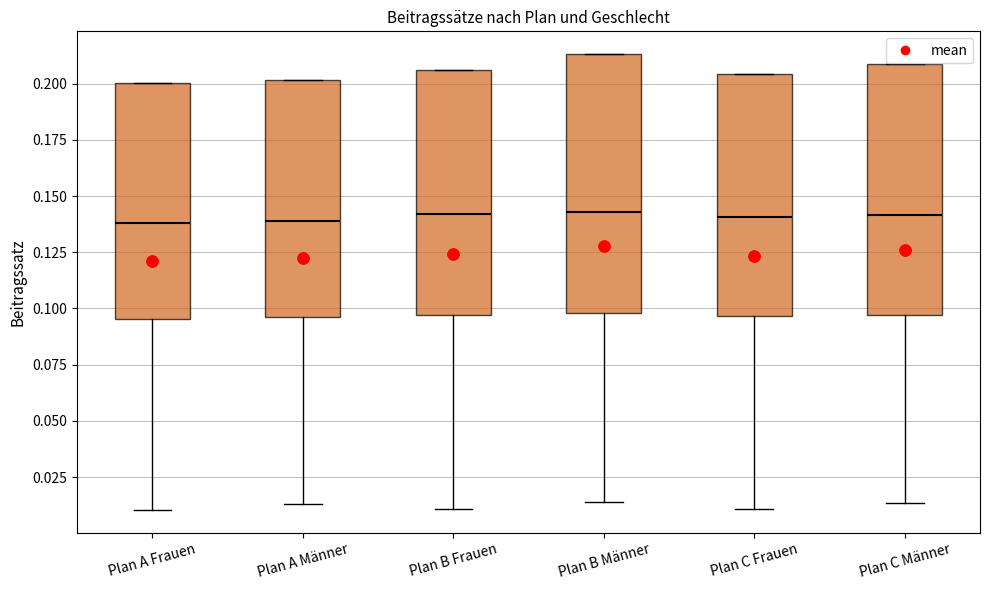

Reading left to right, transcribe this box plot: for each box, give where its median line is, the range the box spans, and where its two whiskers end, as read against the y-axis. The values are not printed on the chart, so give them approximately, as read against the axis.

Plan A Frauen: median 0.140, box 0.095 to 0.200, whiskers 0.010 to 0.200
Plan A Männer: median 0.140, box 0.095 to 0.200, whiskers 0.015 to 0.200
Plan B Frauen: median 0.140, box 0.095 to 0.205, whiskers 0.010 to 0.205
Plan B Männer: median 0.145, box 0.100 to 0.215, whiskers 0.015 to 0.215
Plan C Frauen: median 0.140, box 0.095 to 0.205, whiskers 0.010 to 0.205
Plan C Männer: median 0.140, box 0.095 to 0.210, whiskers 0.015 to 0.210